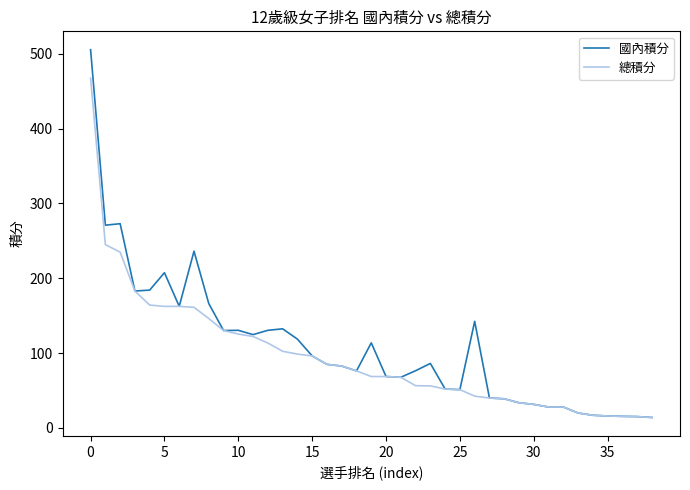

Which series has the largest range (max minus min)?

國內積分